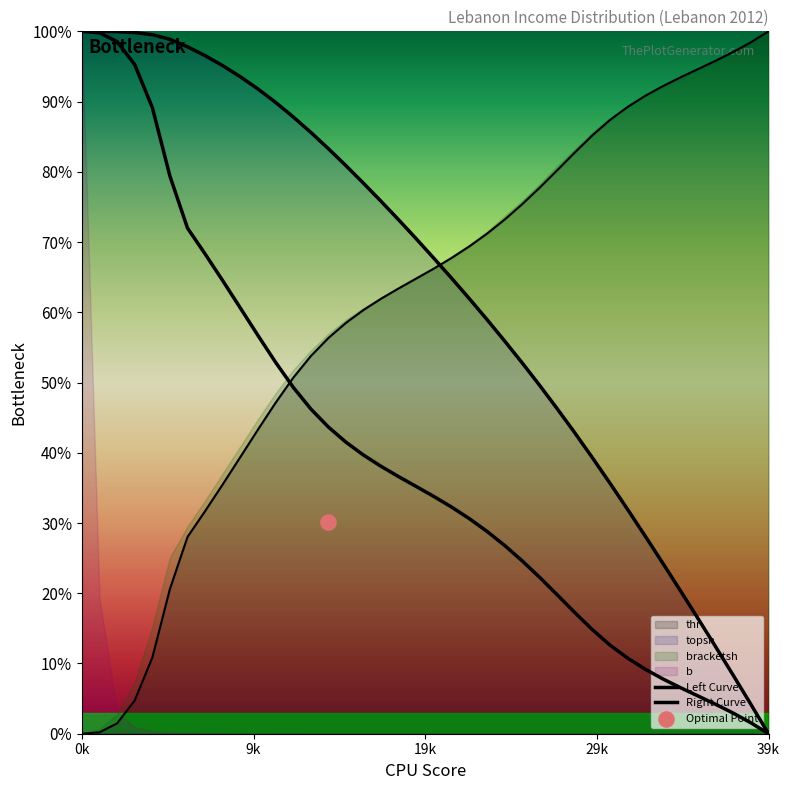

Which series has the largest total across all categories?

Right Curve